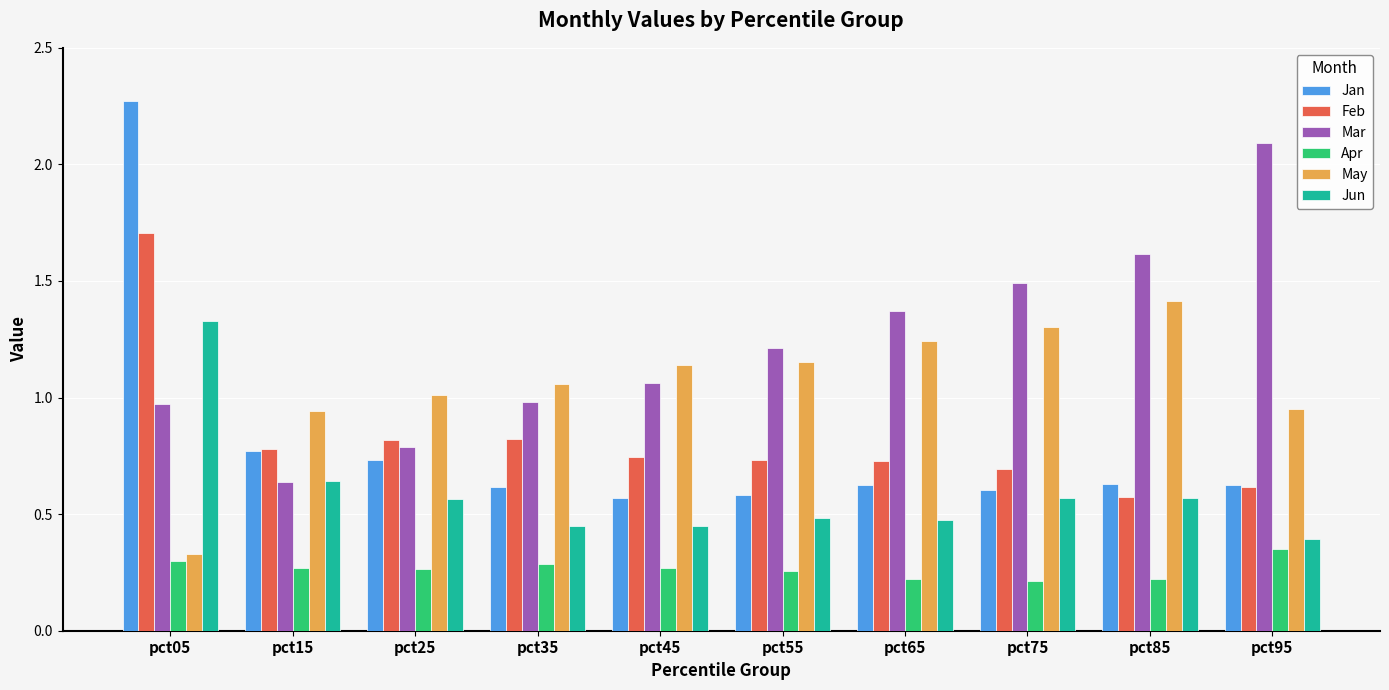

What is the sum of the May values at pct15 and pct65?

2.2